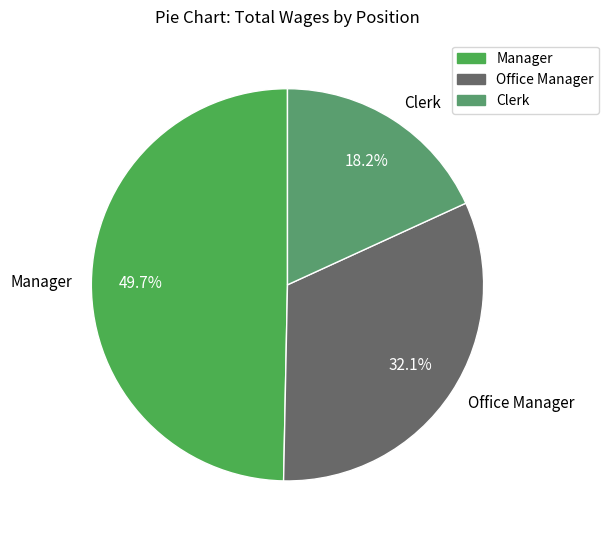

To the nearest percent, what is the combined percentage of Office Manager and Clerk?

50%